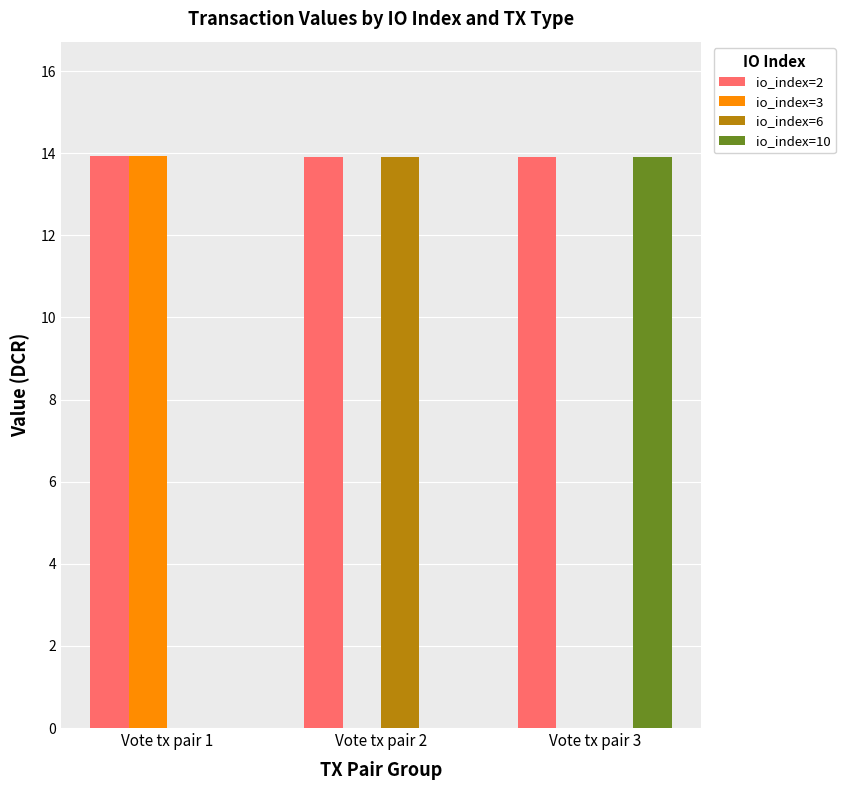

What is the greatest value displayed?

13.9